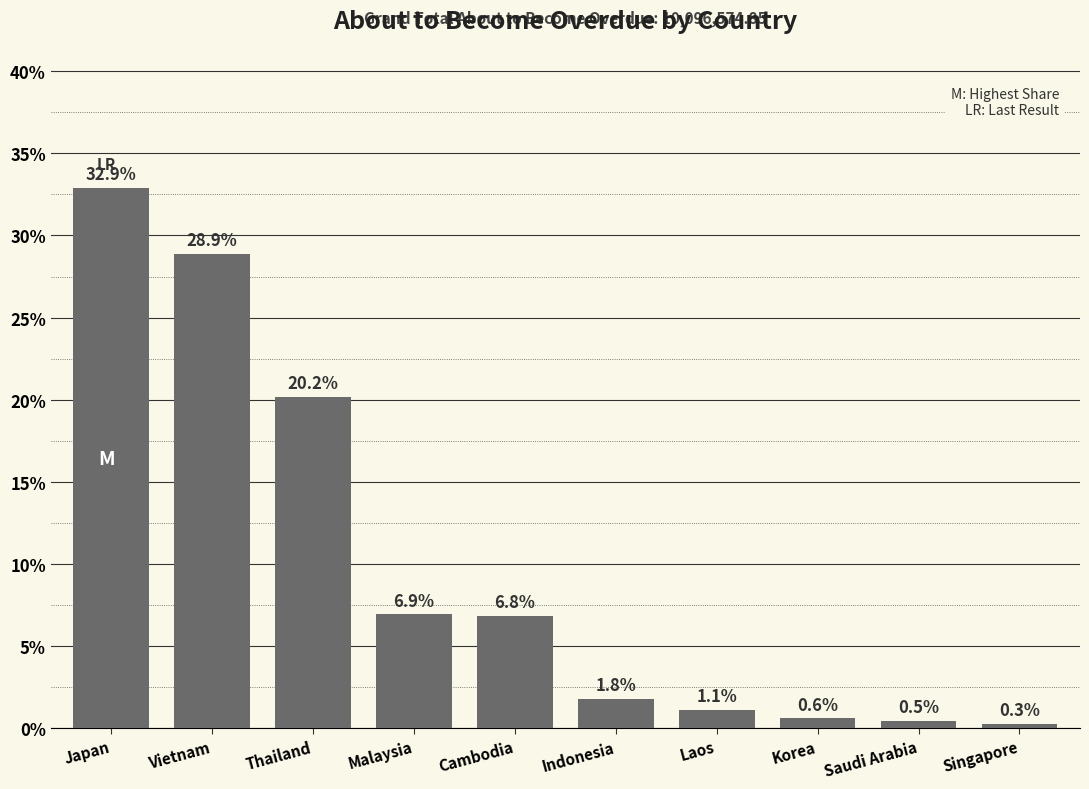

Reading left to right, transcribe all the data shown in this chart.

Japan=32.9	Vietnam=28.9	Thailand=20.2	Malaysia=6.9	Cambodia=6.8	Indonesia=1.8	Laos=1.1	Korea=0.6	Saudi Arabia=0.5	Singapore=0.3